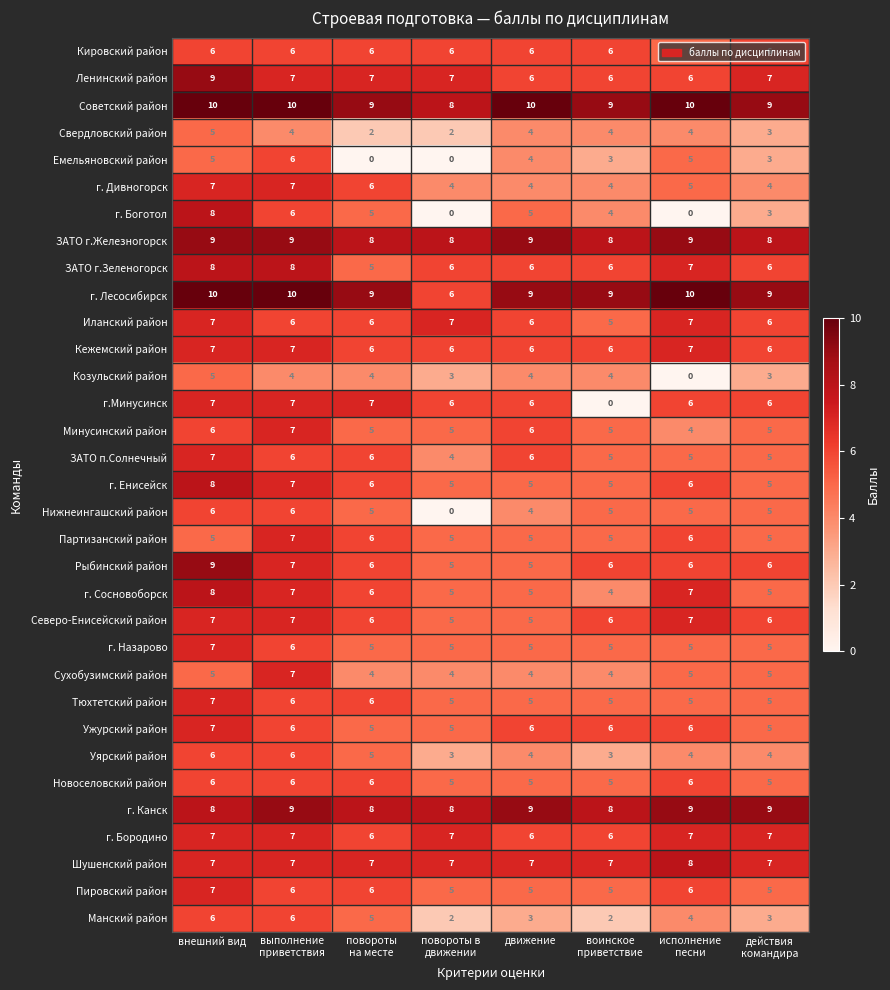

At which category is the sum across all series the highest?

внешний вид